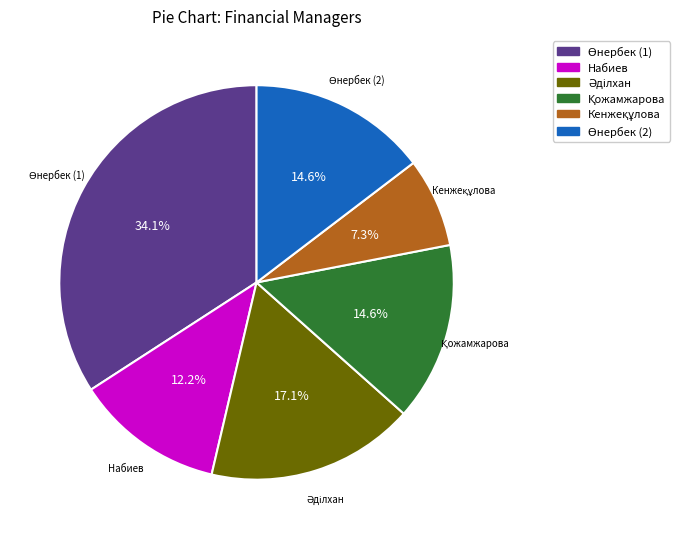

Is there any slice that represents more than half of the pie?

No